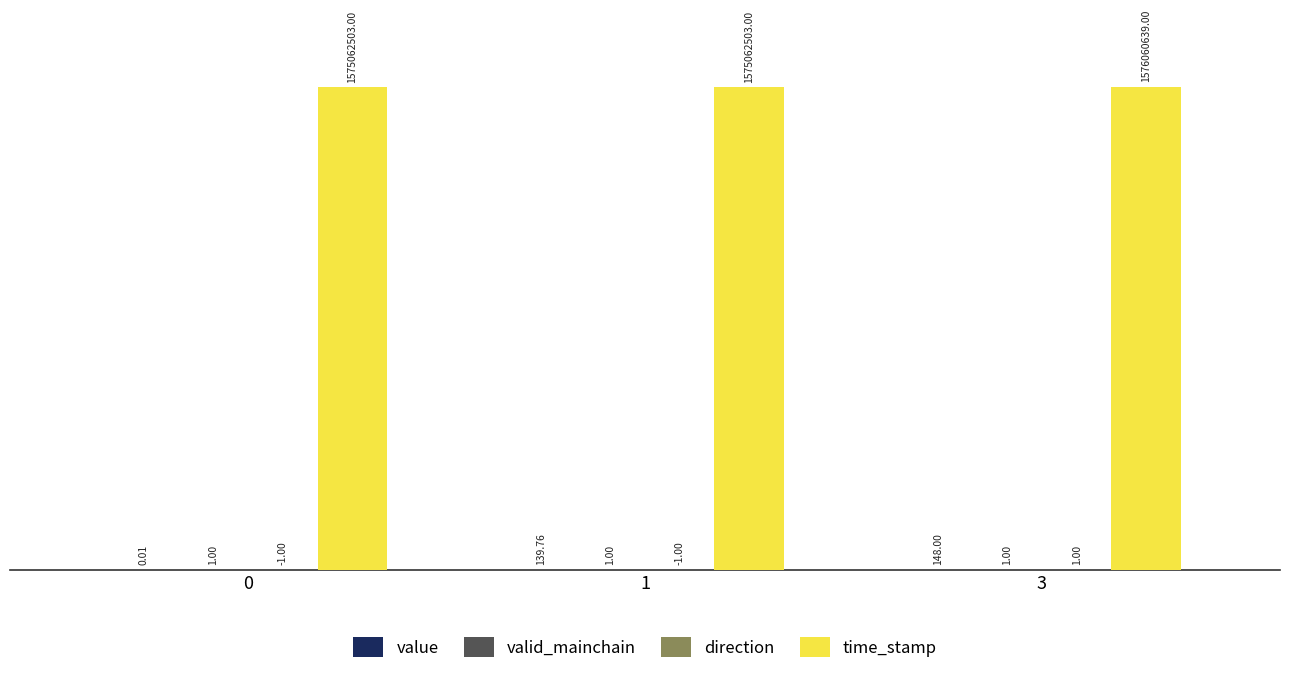

Between 0 and 3, which series saw the biggest shift?

time_stamp